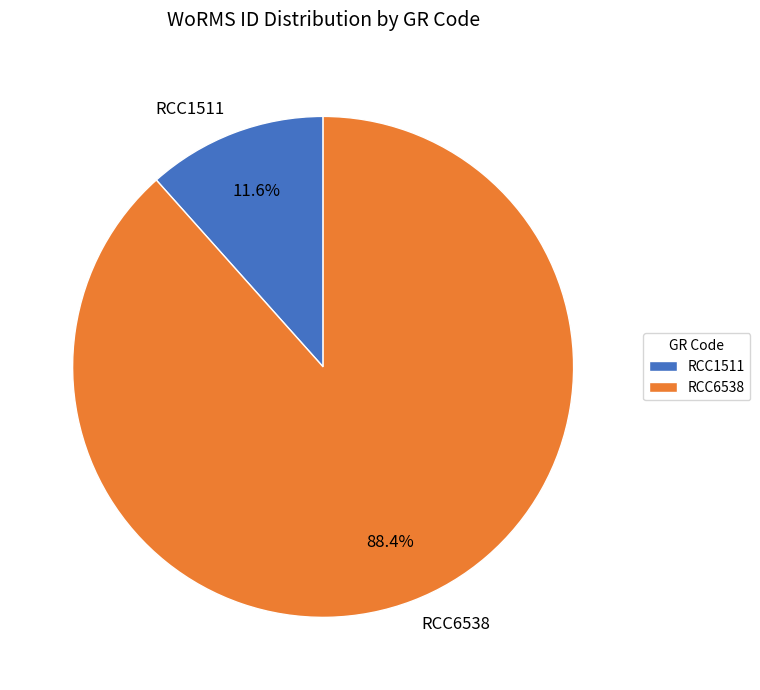

Combined, do RCC6538 and RCC1511 account for over 50%?

Yes